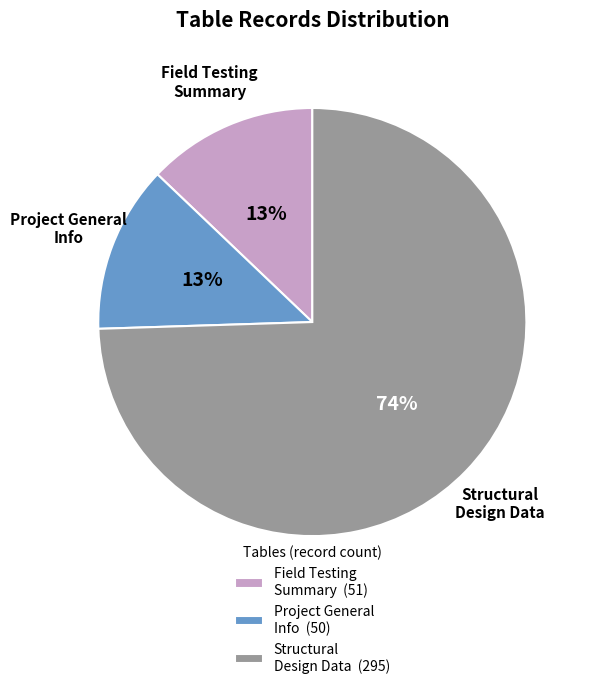

Is it true that Project General Info is 13% of the pie?

True